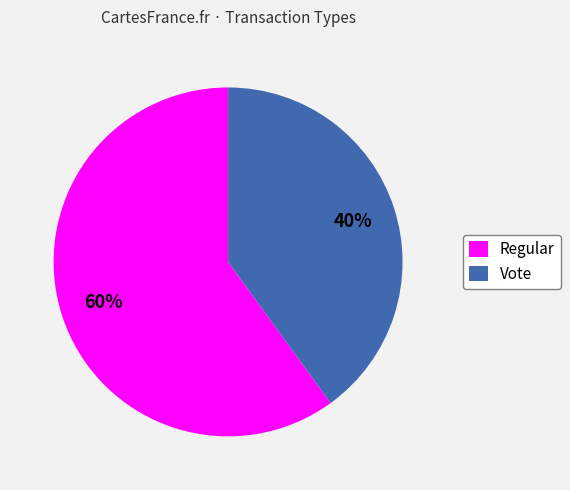

Rank the categories by value from lowest to highest.

Vote, Regular